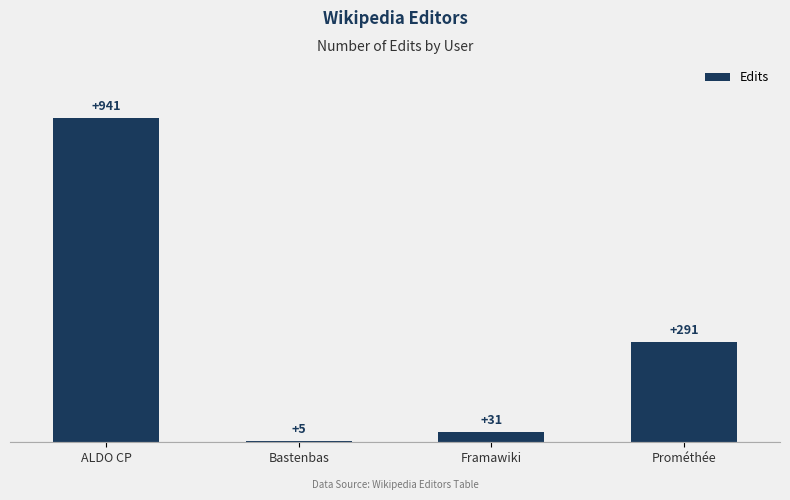

Are the bars grouped side by side (vs. stacked)?

No